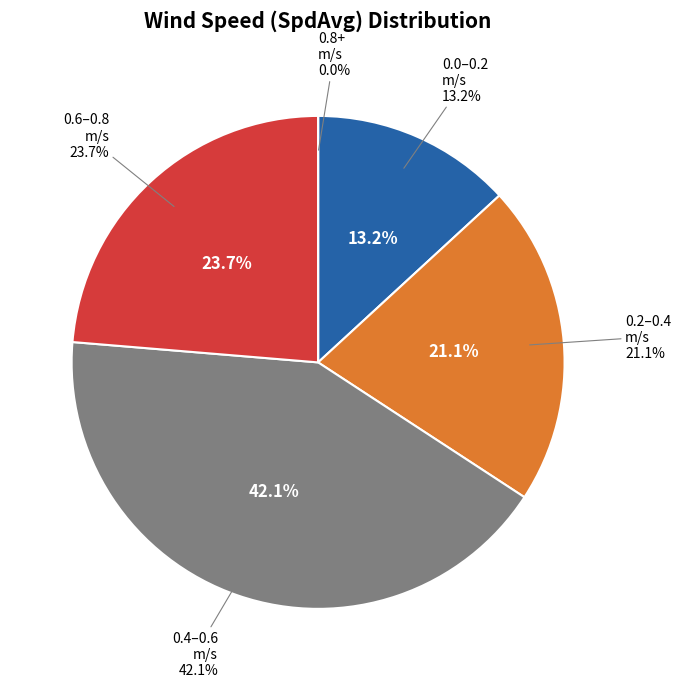

Is it true that 34 is 16% of the pie?

False